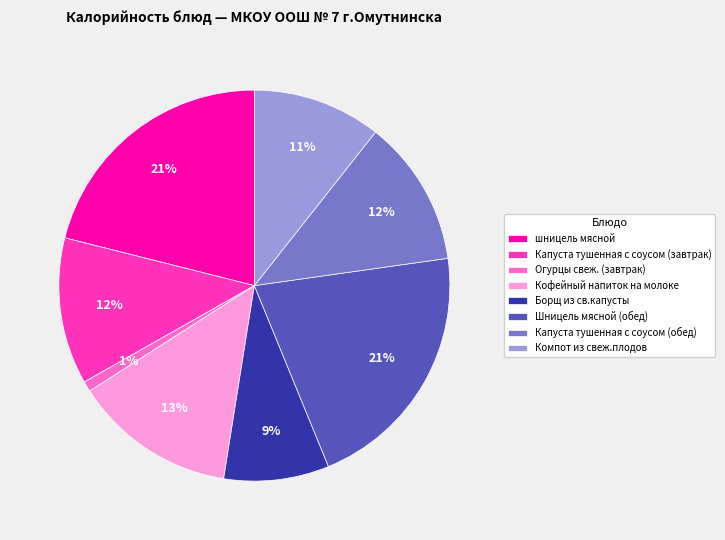

To the nearest percent, what is the combined percentage of Капуста тушенная с соусом (обед) and Борщ из св.капусты?

21%